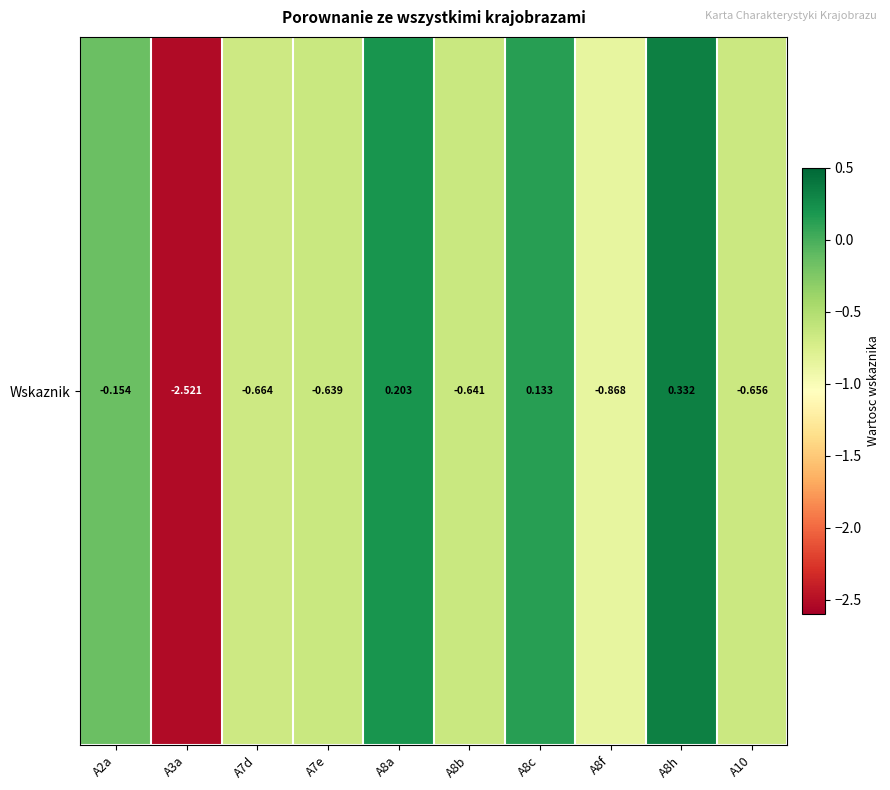

Where is the data nearest to the value -1?

A8f